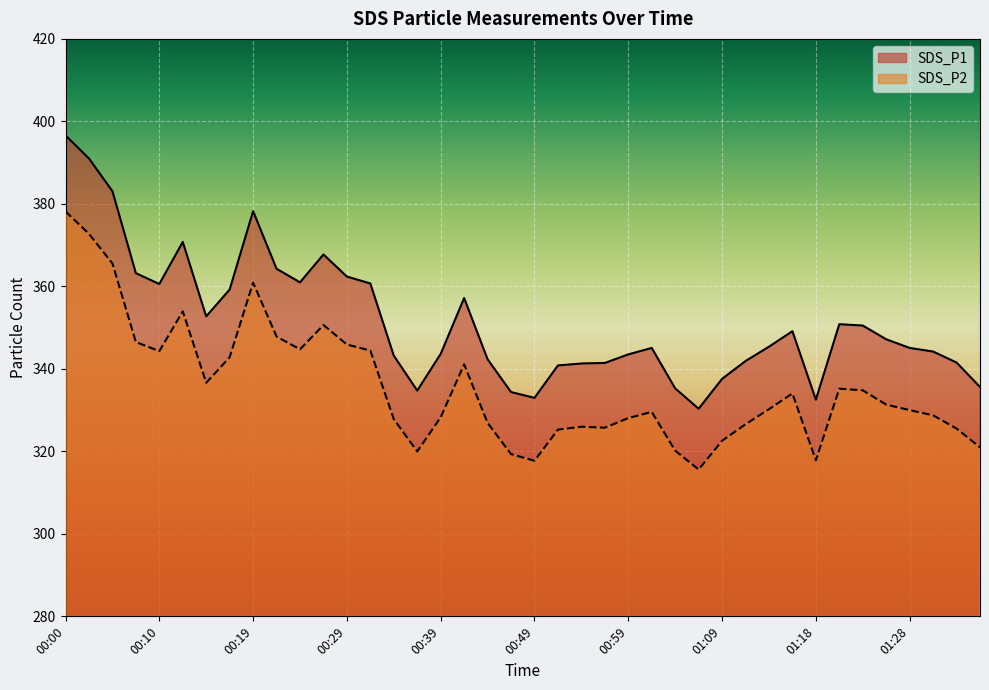

Reading left to right, what are all the values shown in this chart?

SDS_P1: 396.6	391.0	383.1	363.2	360.6	370.8	352.7	359.2	378.2	364.3	361.0	367.7	362.4	360.7	343.2	334.7	343.6	357.2	342.3	334.4	333.0	340.8	341.3	341.4	343.5	345.1	335.3	330.3	337.6	341.9	345.4	349.1	332.5	350.8	350.5	347.2	345.1	344.2	341.5	335.6
SDS_P2: 378.2	372.7	365.6	346.5	344.3	353.9	336.6	342.8	360.9	347.8	344.7	350.6	345.9	344.4	327.8	320.0	328.3	341.1	326.9	319.3	317.7	325.3	326.0	325.7	328.1	329.6	320.2	315.6	322.6	326.6	330.2	334.0	317.8	335.2	334.8	331.3	330.0	328.7	325.5	321.0